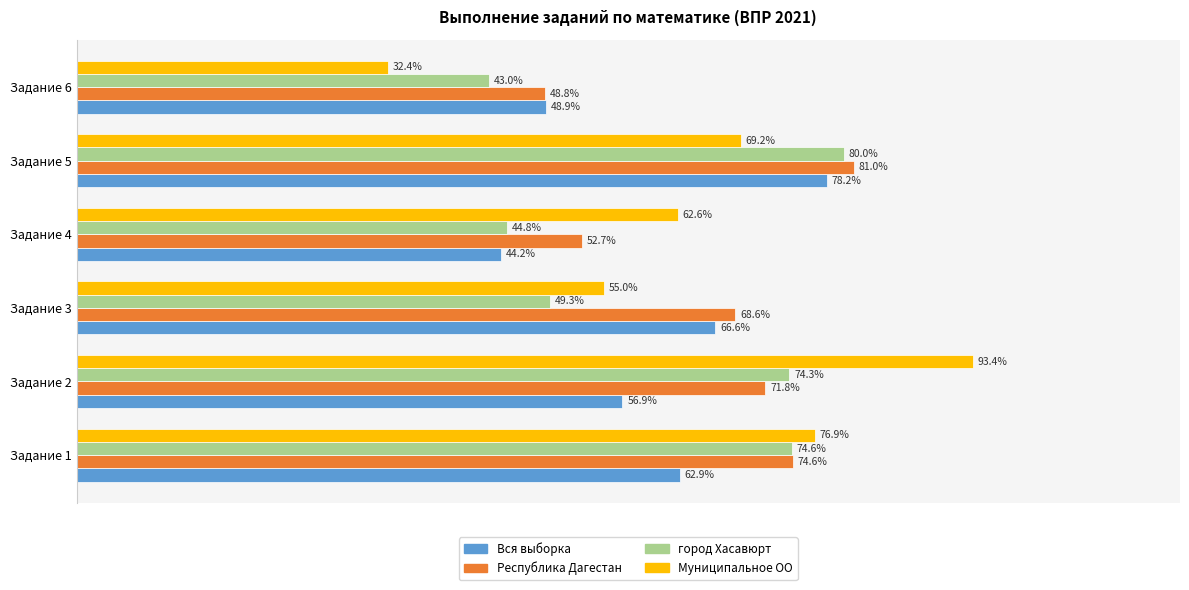

Which category has the lowest value in the Муниципальное ОО series?

Задание 6